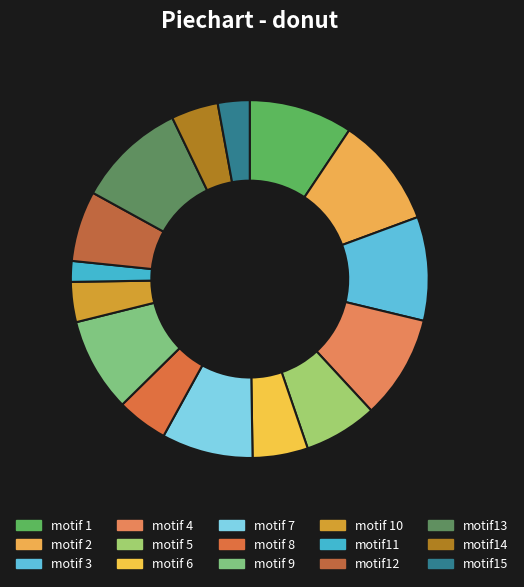

What is the ratio of the value at motif12 to the value at motif13?

0.6